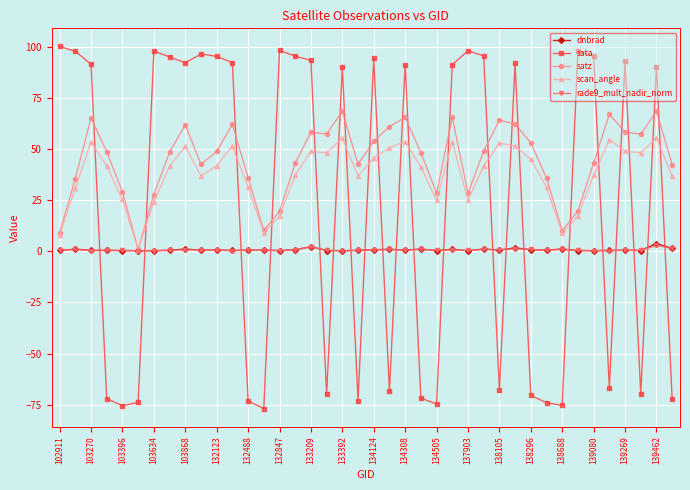

What is the greatest value displayed?

100.4